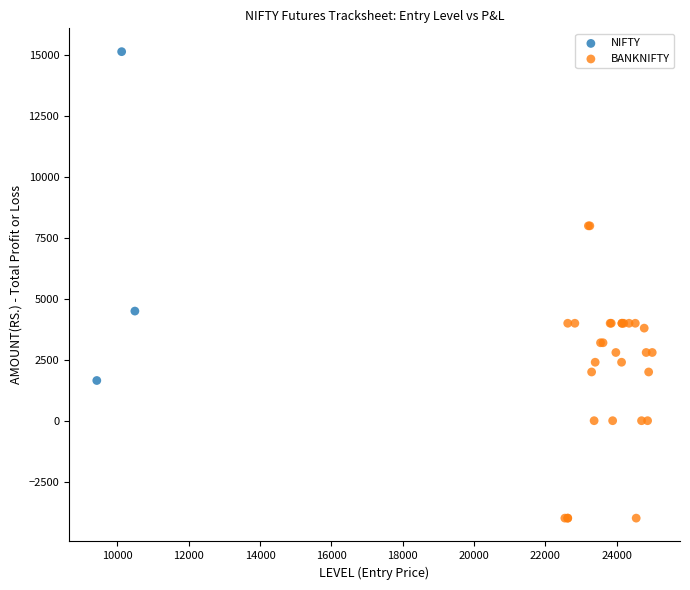

Which series contains the highest Y value?

NIFTY